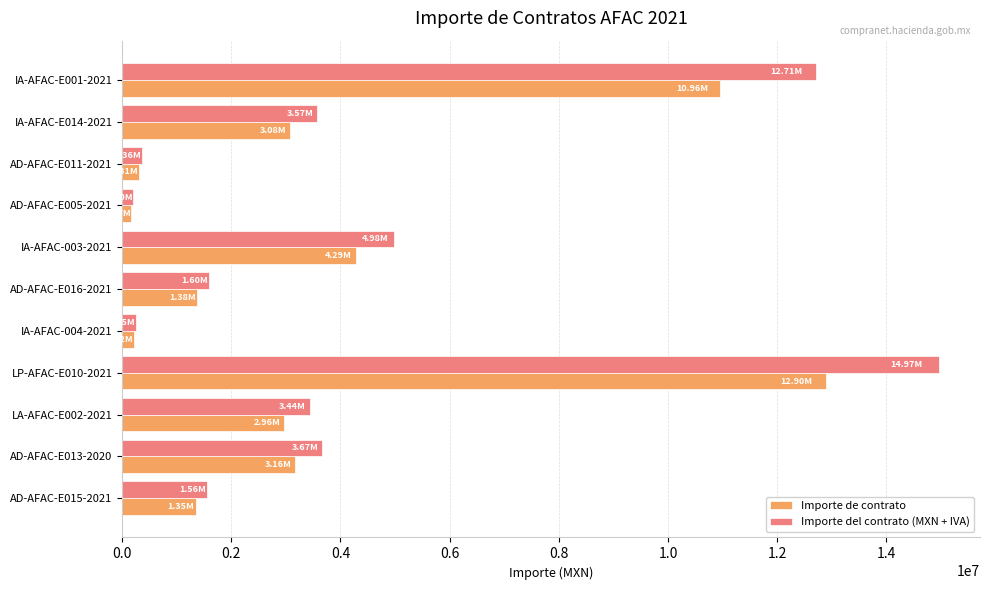

List the series in order of their peak value, highest first.

Importe del contrato (MXN + IVA), Importe de contrato